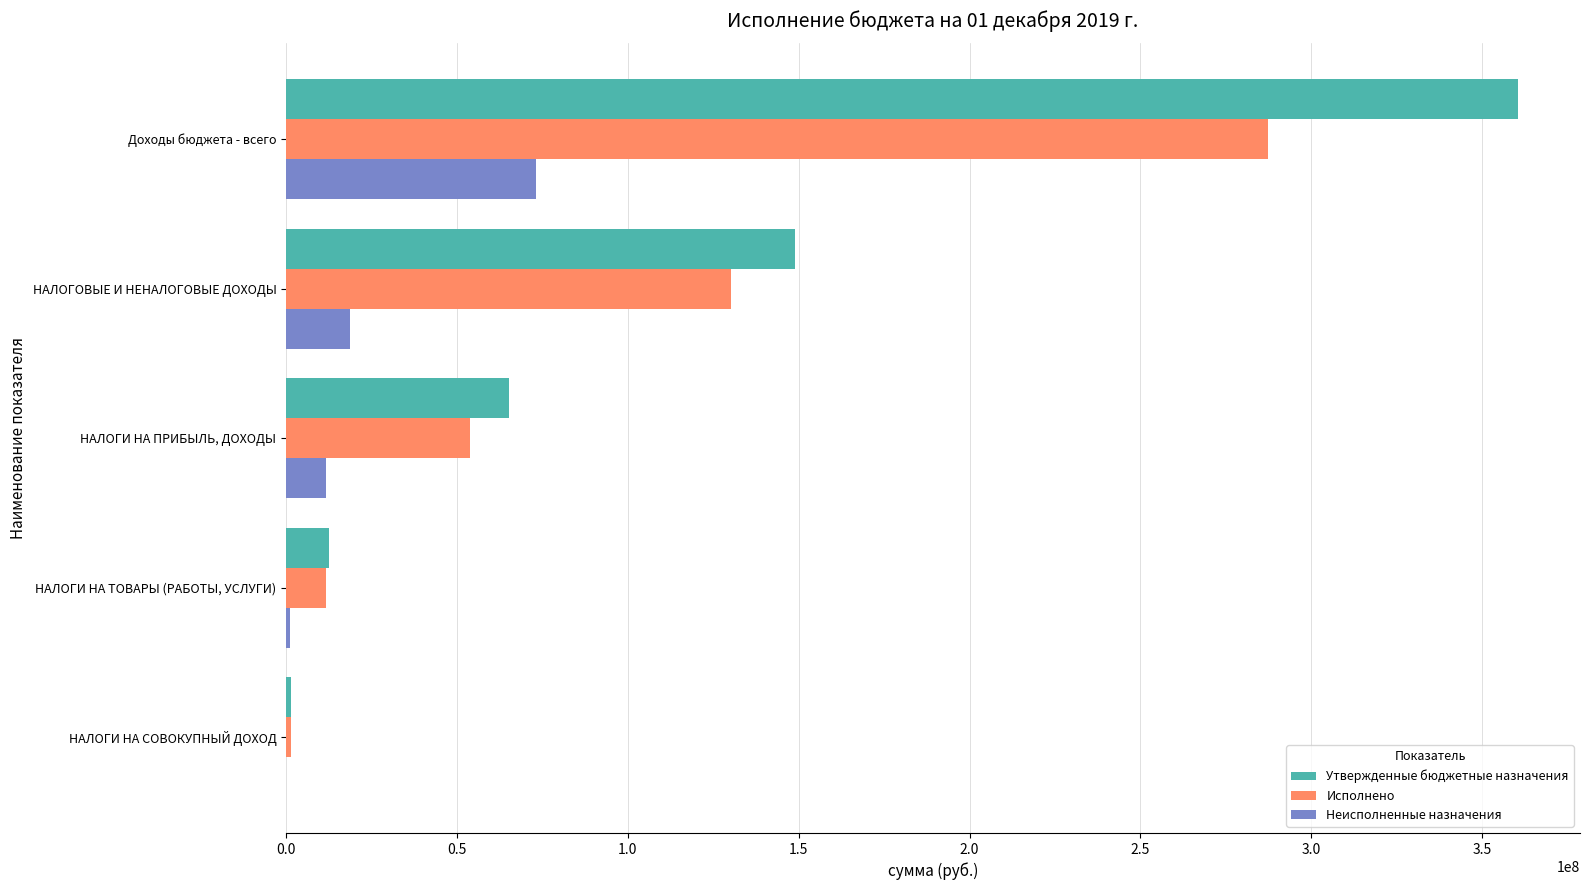

What is the sum of the Исполнено values at НАЛОГИ НА ПРИБЫЛЬ, ДОХОДЫ and Доходы бюджета - всего?

341199732.8